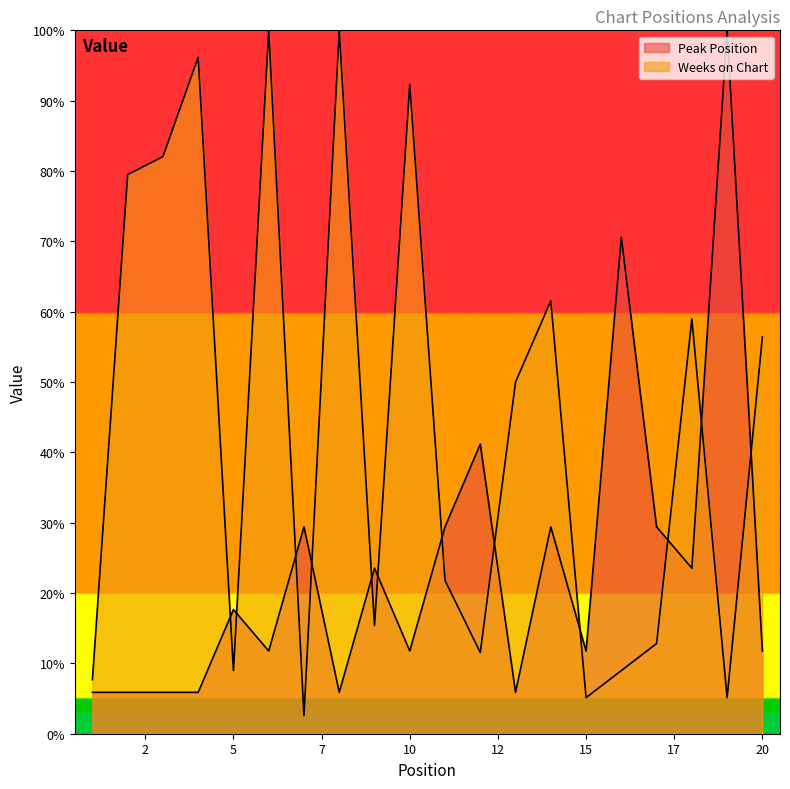

At which category is the sum across all series the highest?

6